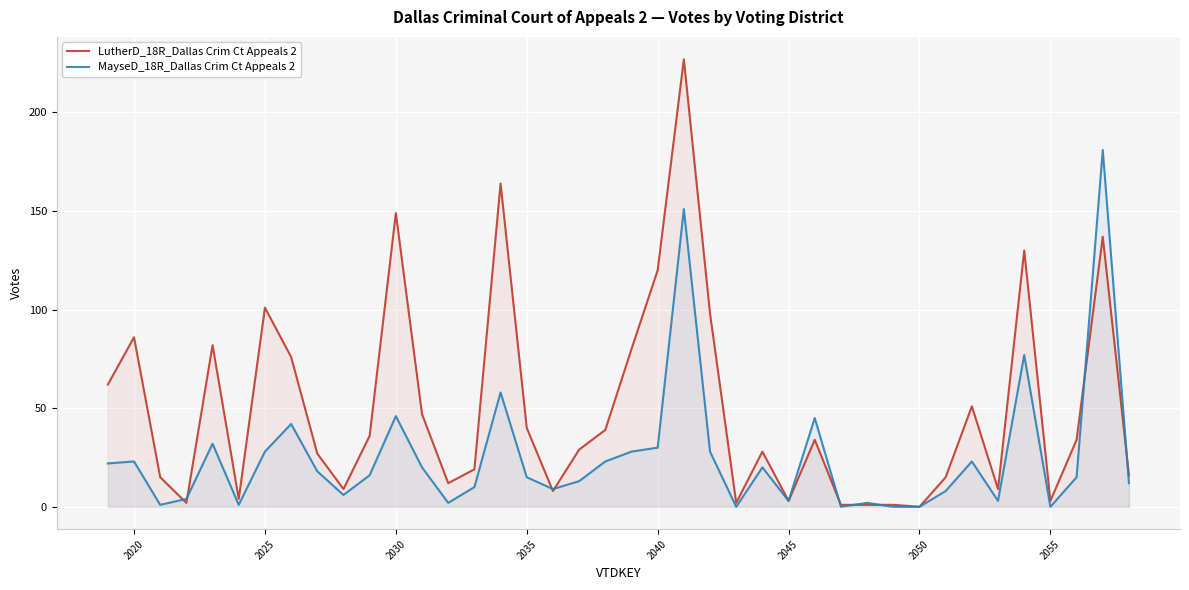

Does the chart display data point markers on the line(s)?

No